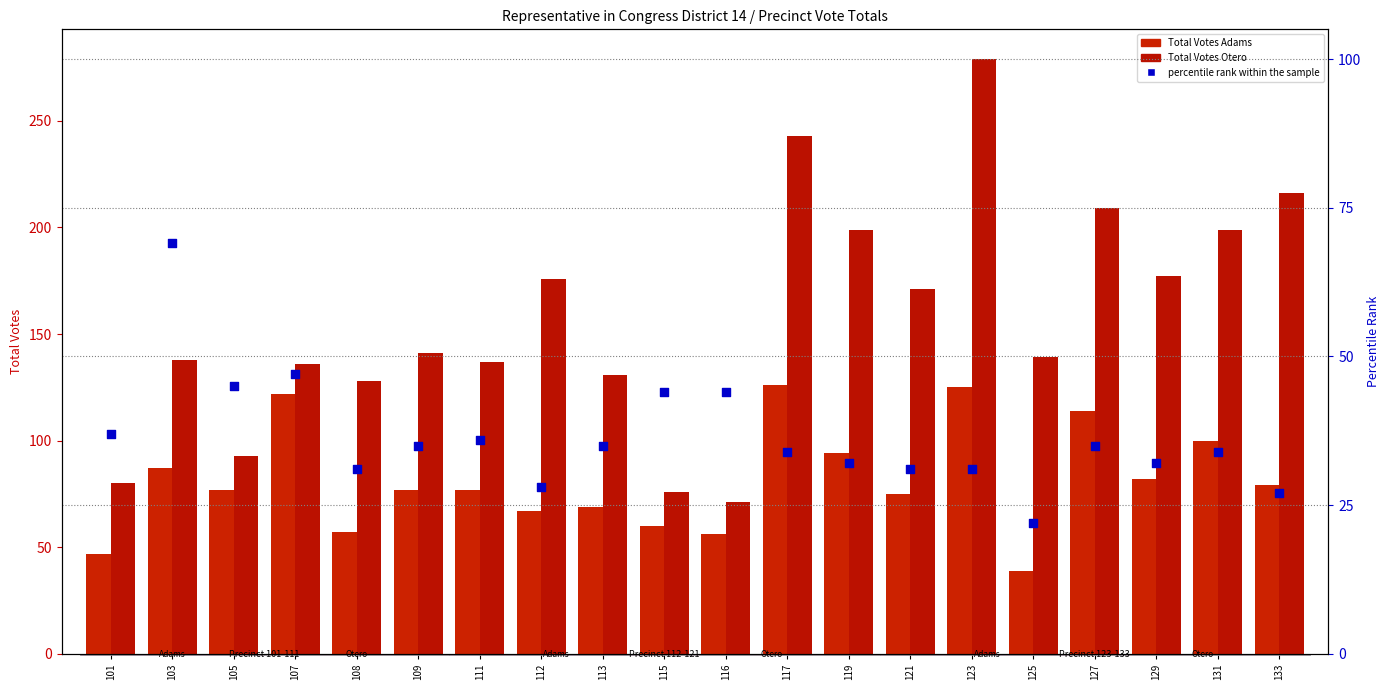

Which series has the largest Y range (max minus min)?

Total Votes Otero